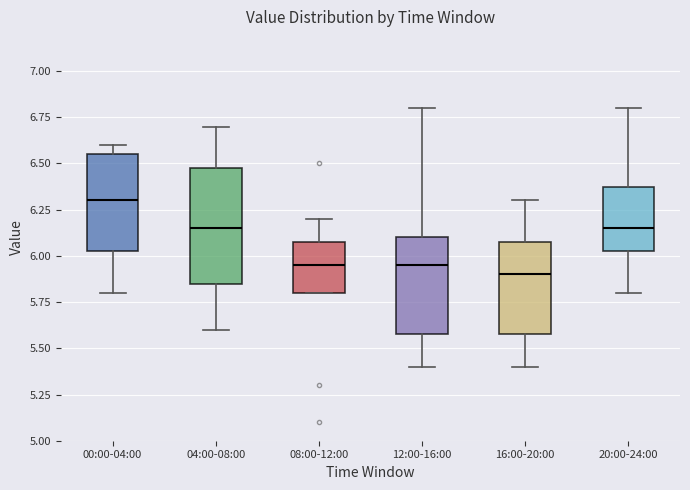

Reading left to right, read every box against the y-axis: the position of its median line, the range the box covers, and the ends of its whiskers. The values are not printed on the chart, so give them approximately, as read against the axis.

00:00-04:00: median 6.30, box 6.05 to 6.55, whiskers 5.80 to 6.60
04:00-08:00: median 6.15, box 5.85 to 6.50, whiskers 5.60 to 6.70
08:00-12:00: median 5.95, box 5.80 to 6.10, whiskers 5.80 to 6.20
12:00-16:00: median 5.95, box 5.60 to 6.10, whiskers 5.40 to 6.80
16:00-20:00: median 5.90, box 5.60 to 6.10, whiskers 5.40 to 6.30
20:00-24:00: median 6.15, box 6.05 to 6.40, whiskers 5.80 to 6.80